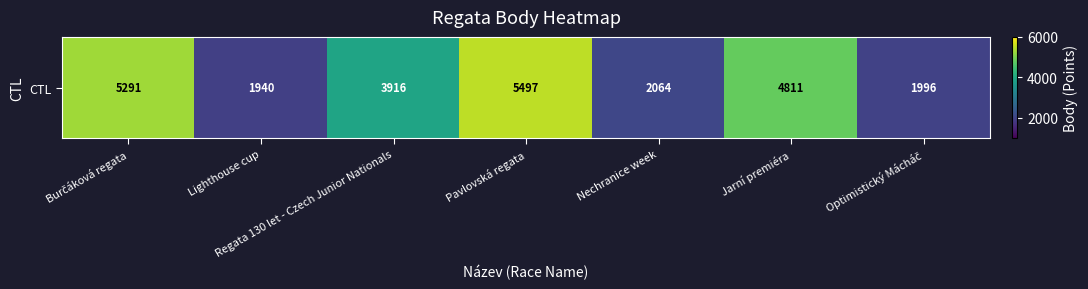

Rank the categories by value from highest to lowest.

Pavlovská regata, Burčáková regata, Jarní premiéra, Regata 130 let - Czech Junior Nationals, Nechranice week, Optimistický Mácháč, Lighthouse cup